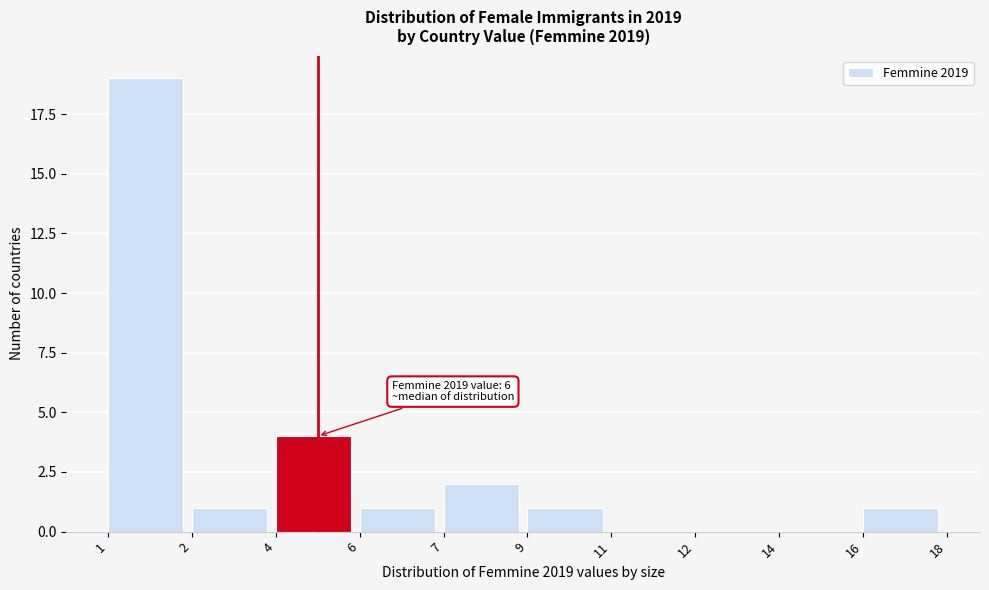

Reading right to left, what are all the values shown in this chart?

16=1	14=0	12=0	11=0	9=1	7=2	6=1	4=4	2=1	1=19